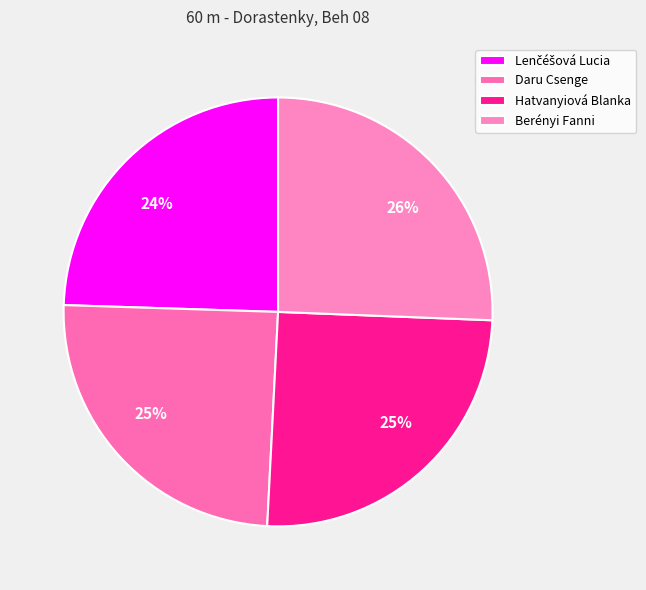

How many segments does this pie chart have?

4